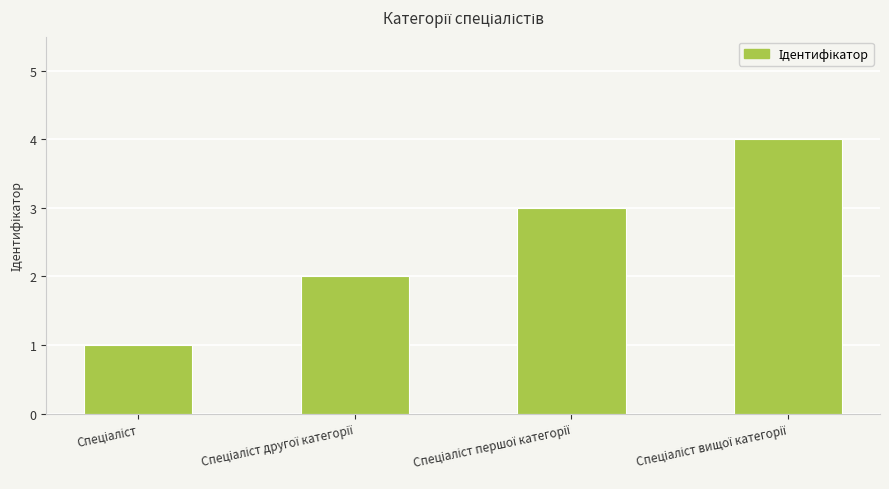

What is the greatest value displayed?

4